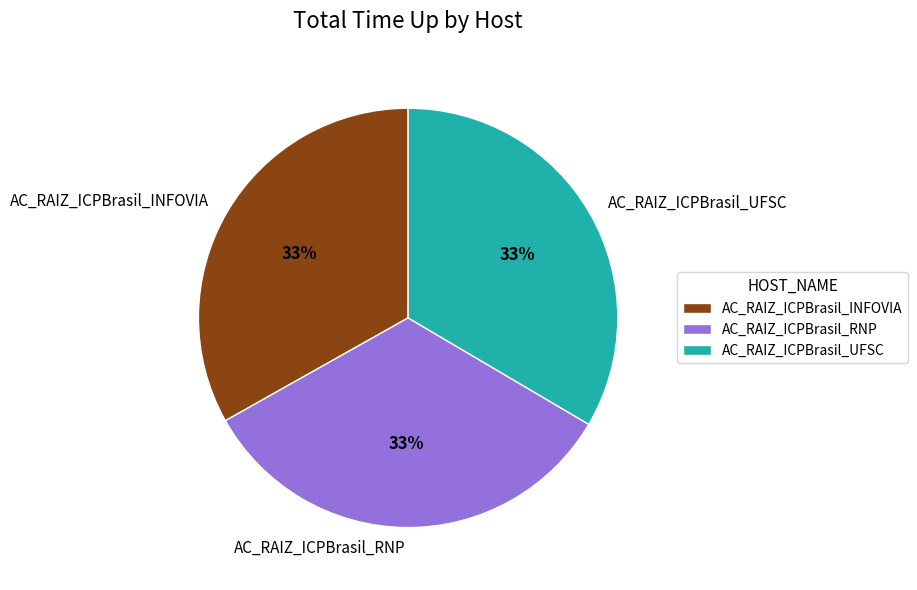

To the nearest percent, what portion does AC_RAIZ_ICPBrasil_RNP represent?

33%